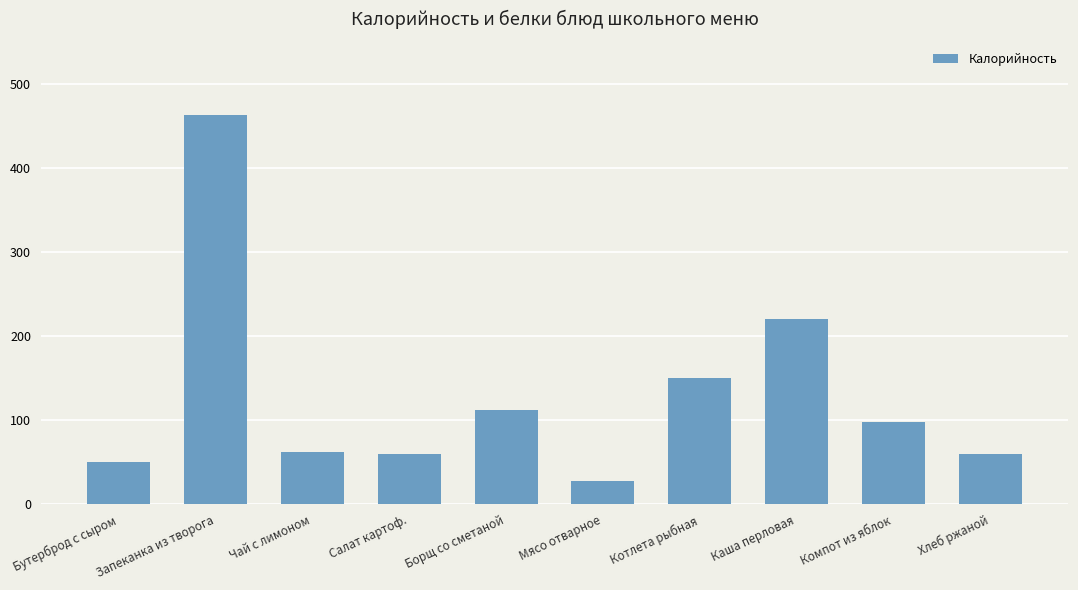

What is the label of the 10th bar from the left?

Хлеб ржаной